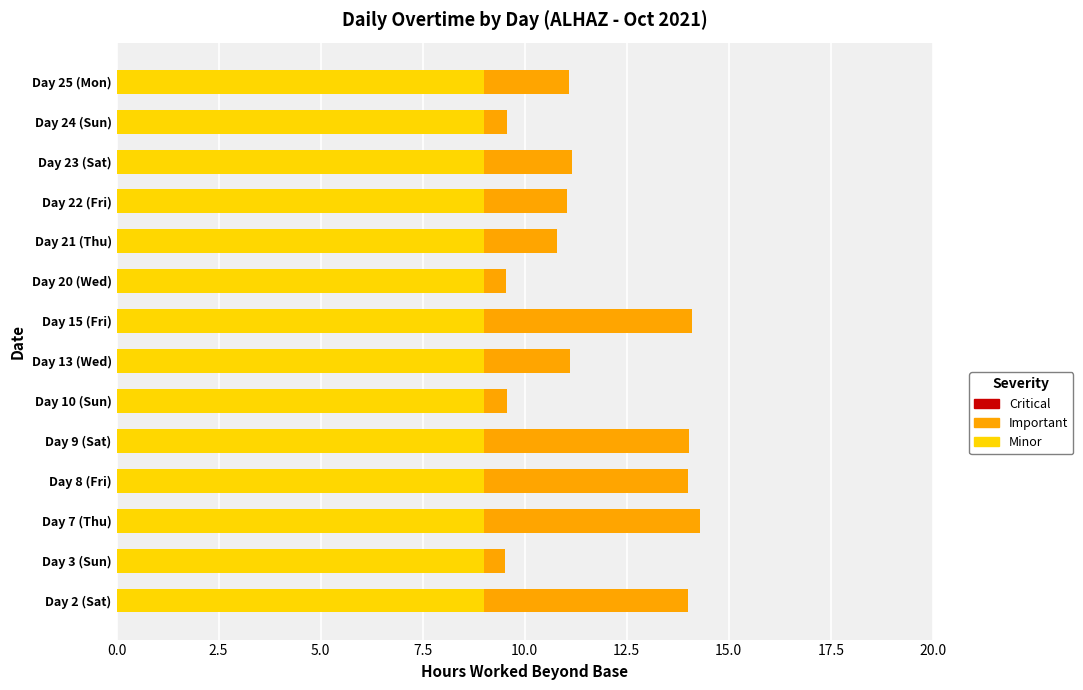

What is the sum of the Minor values at Day 3 (Sun) and Day 23 (Sat)?

18.0